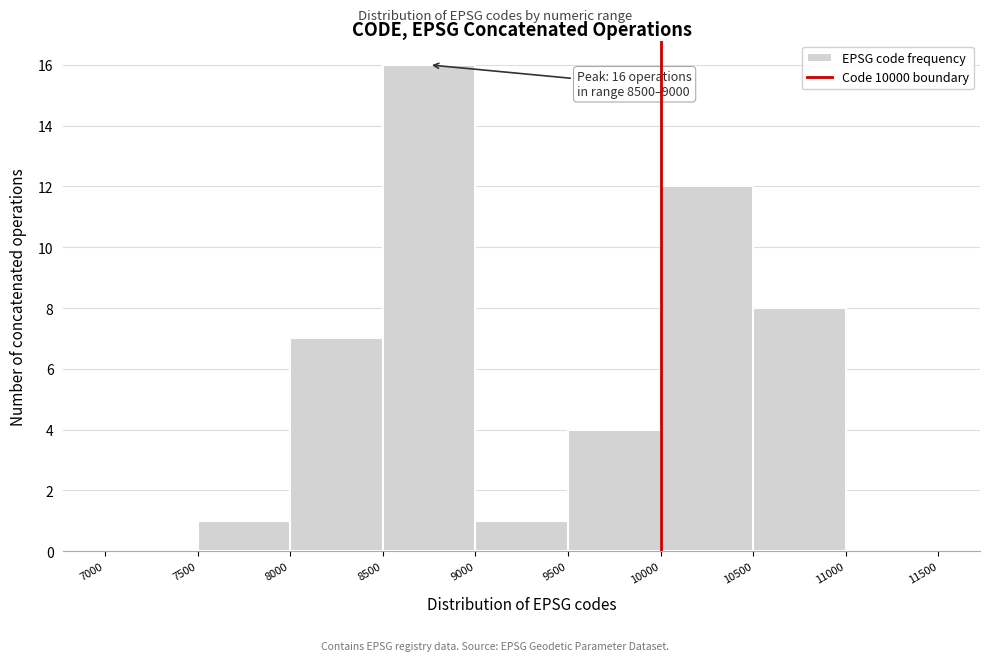

Over which range of the x-axis is the bar tallest?

8500 to 9000